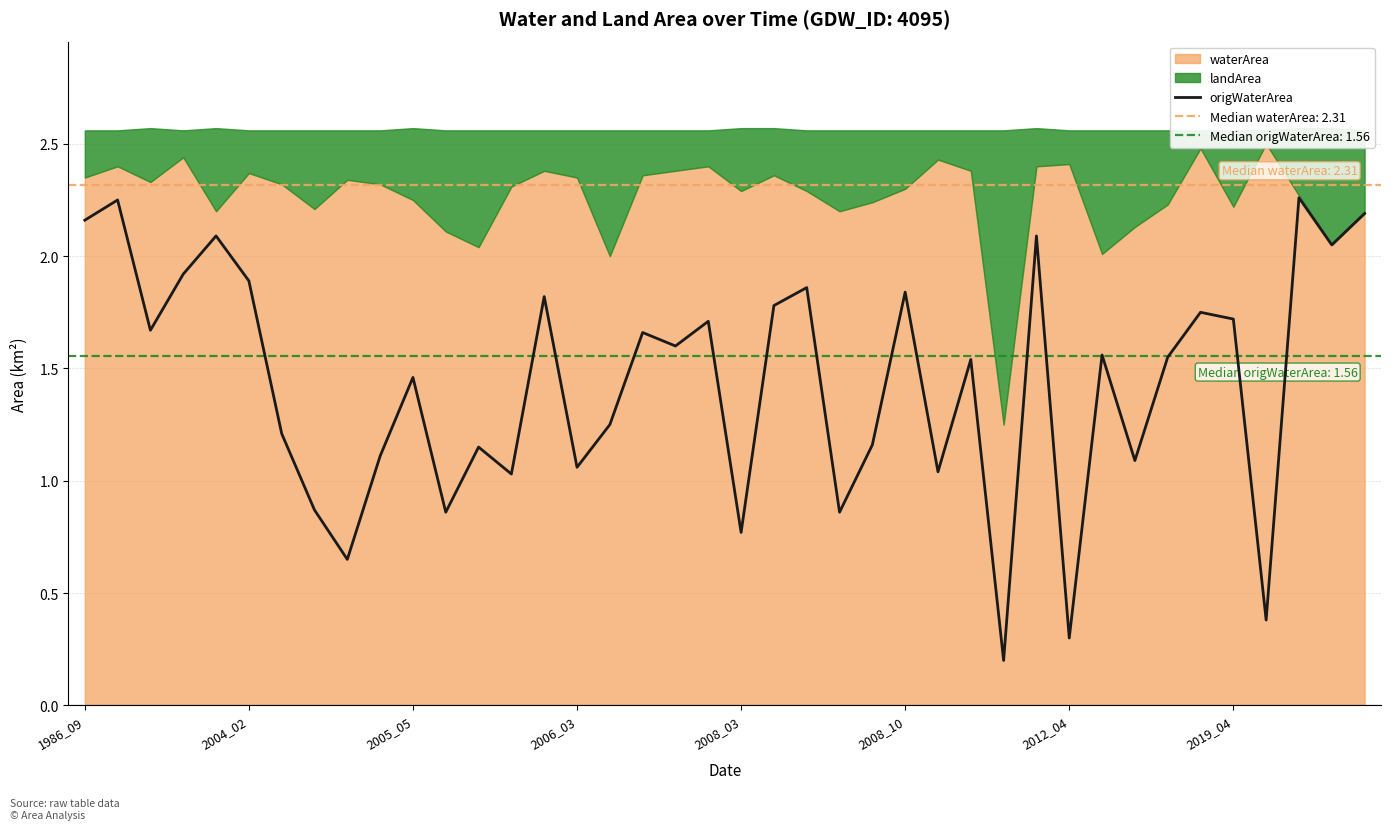

How many data points does each series have?

40